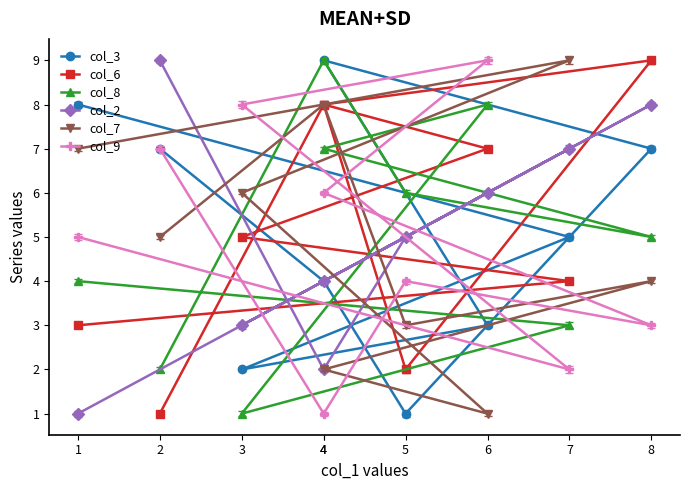

In col_9, how many points are lower than both neighbors (excluding endpoints)?

3